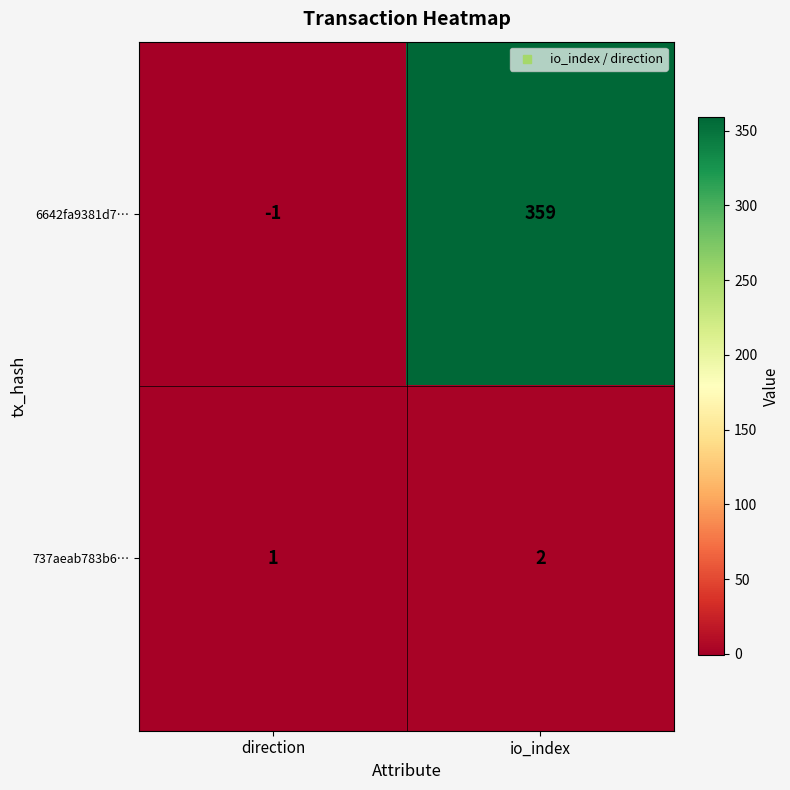

Where is 737aeab783b6… nearest to the value 1?

direction